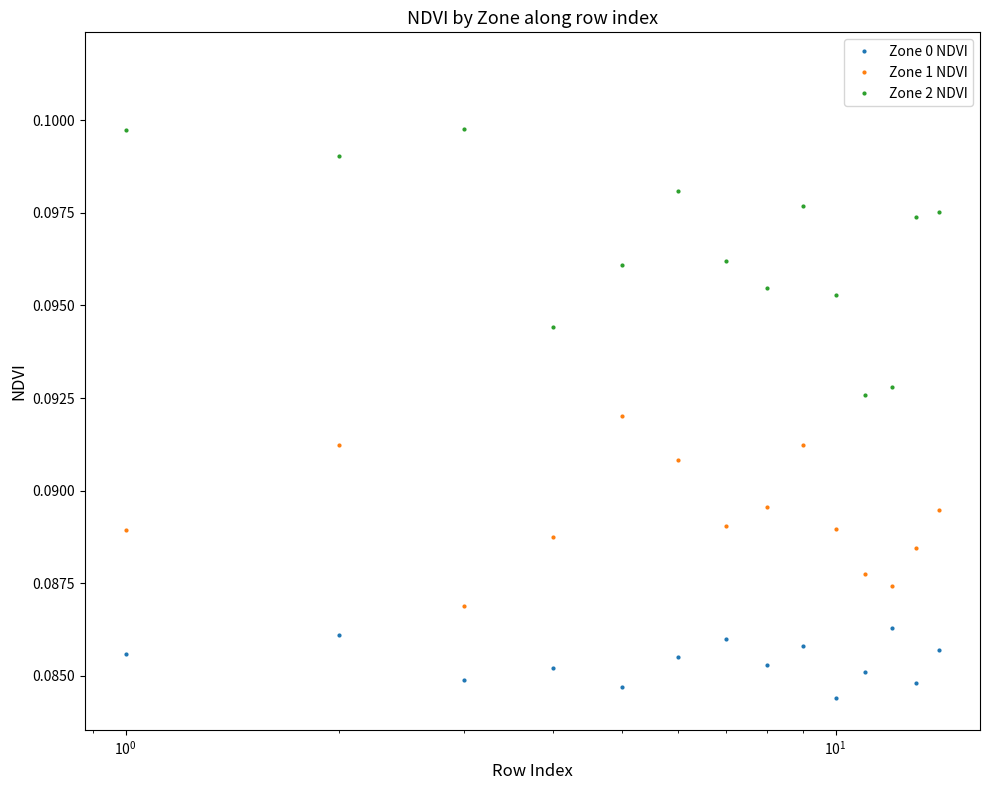

Is this an area chart (filled region under the line)?

No